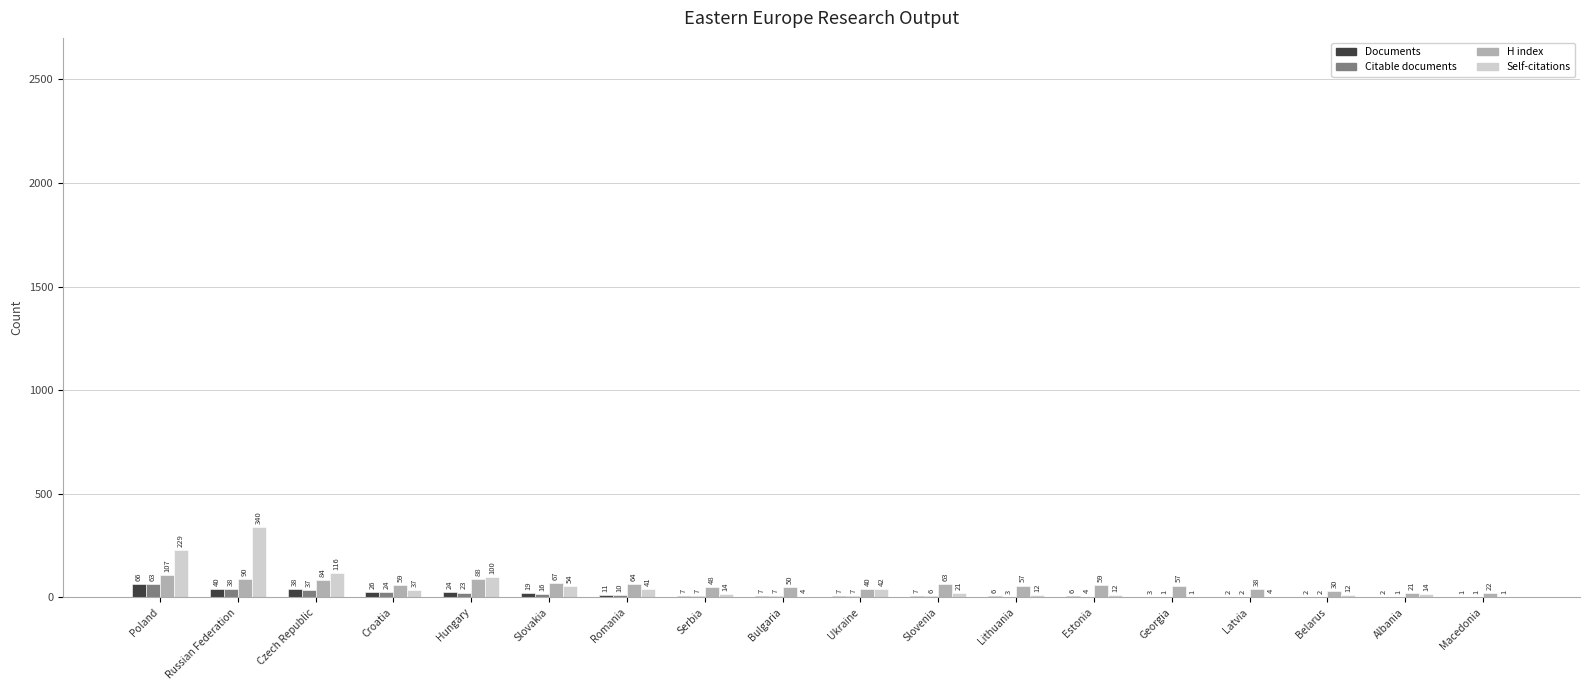

How many distinct data groups are displayed?

4